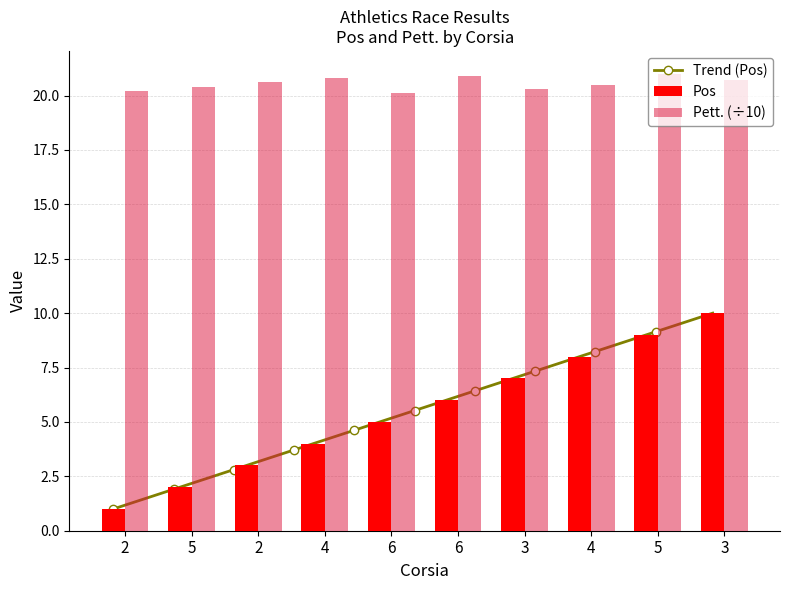

What is the total value across all series at 4?

24.8